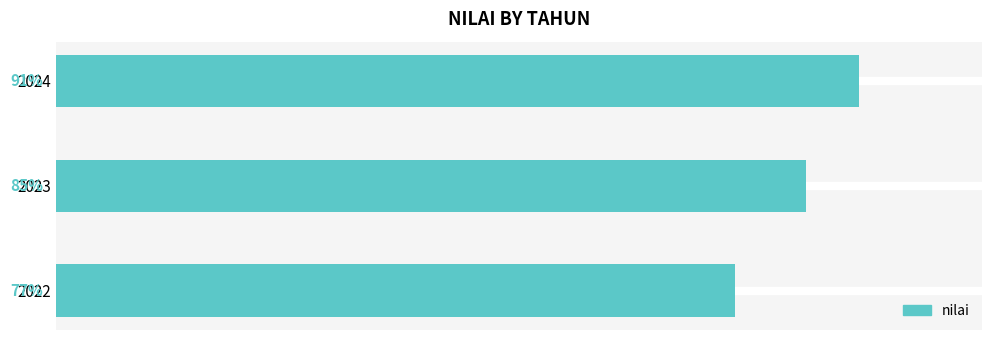

List the labels in order of value, largest first.

2024, 2023, 2022